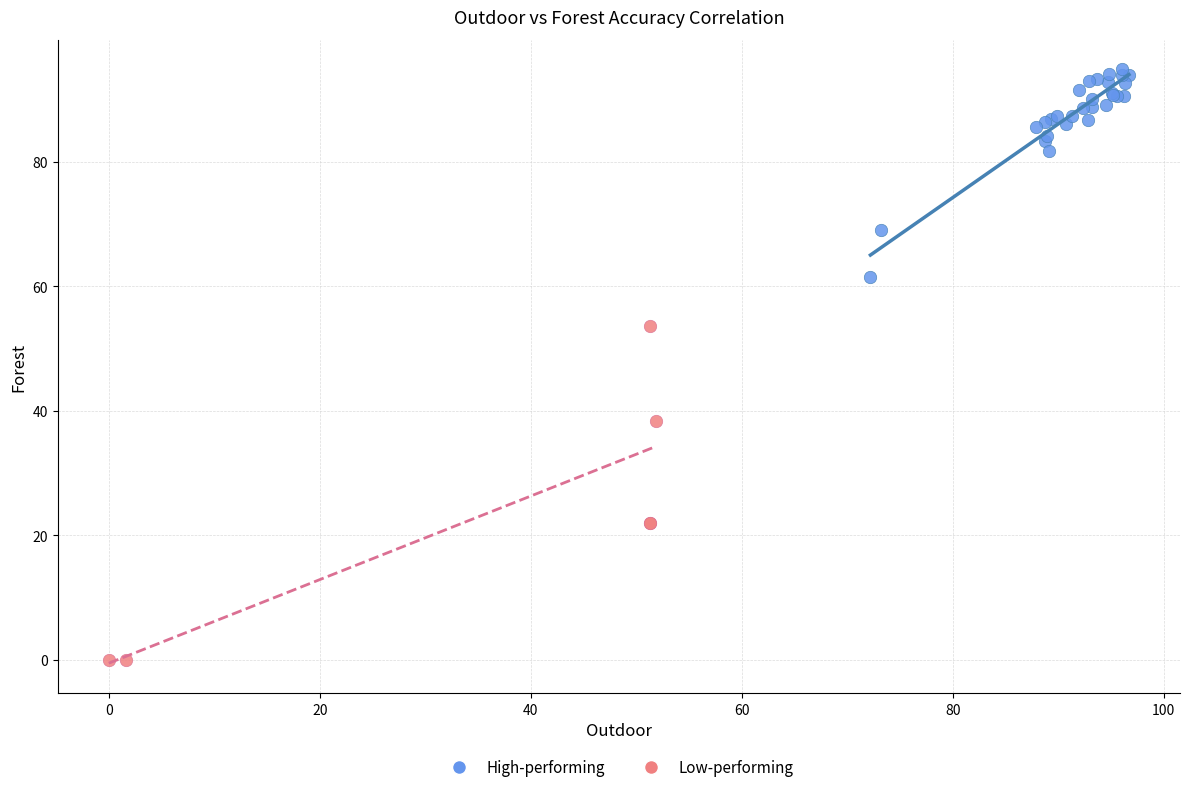

Which series reaches the minimum Y coordinate?

Low-performing